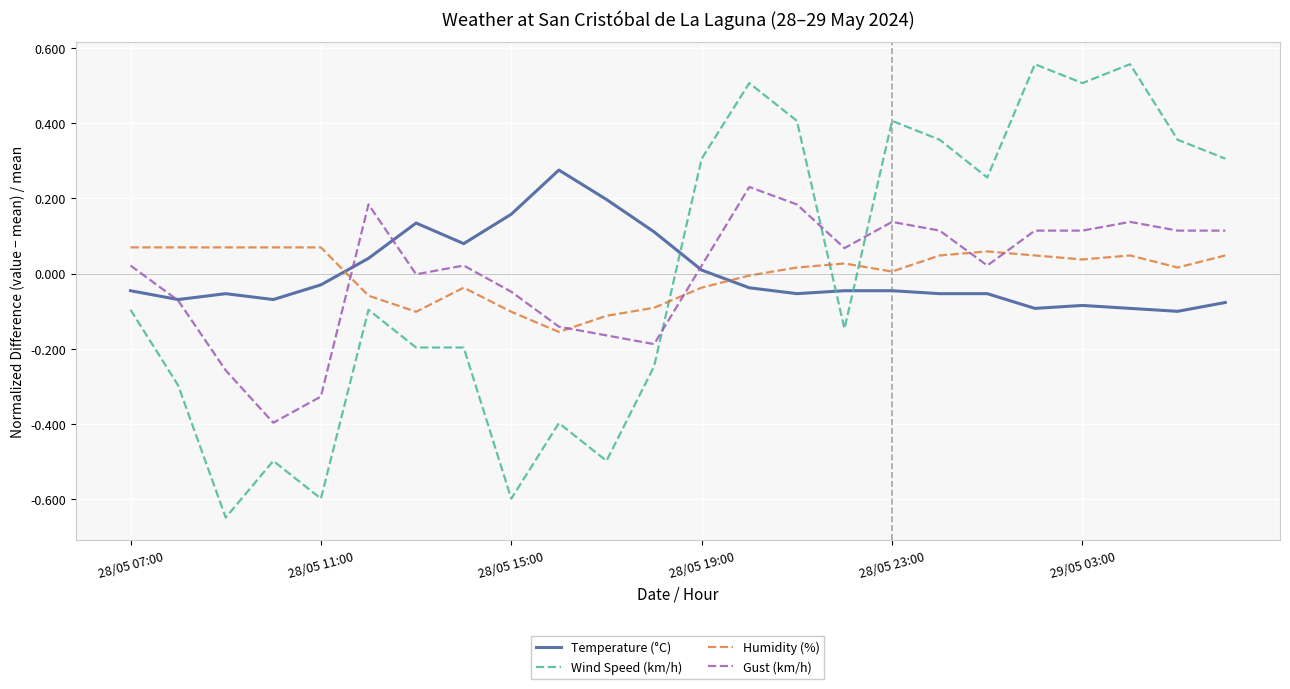

How many times do Humidity (%) and Gust (km/h) cross each other?

5